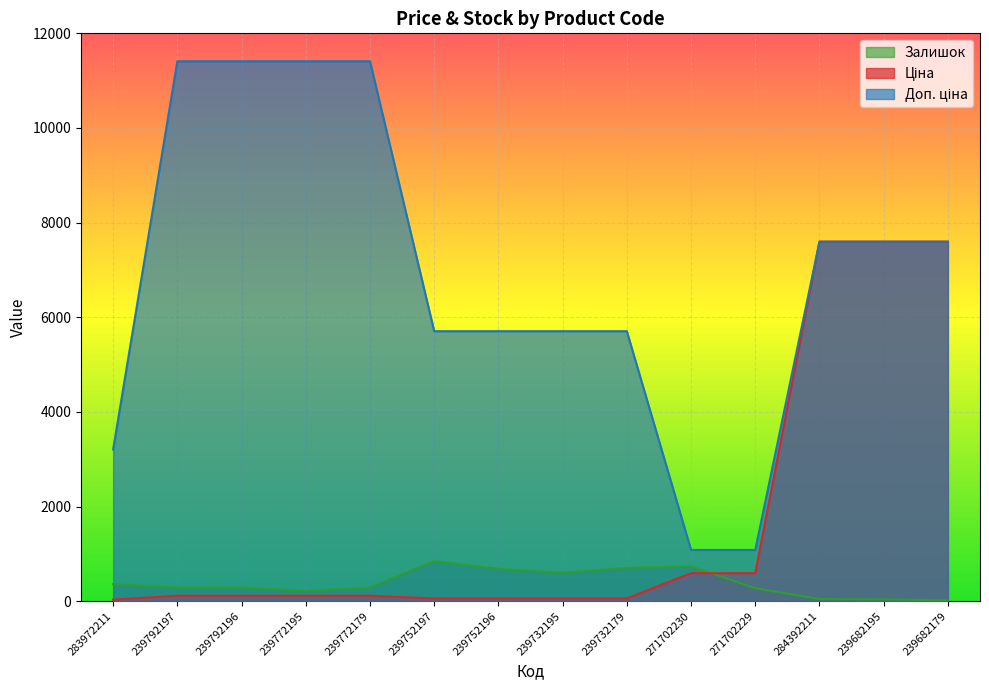

What is the total value across all series at 239772195?

11742.1